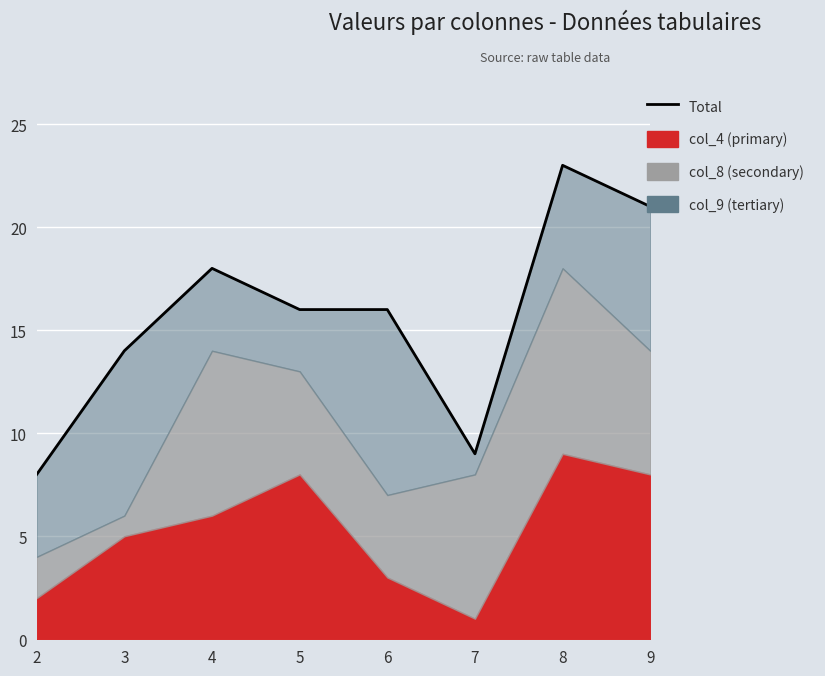

The chart shows a value of 8 at 2. True or false?

True